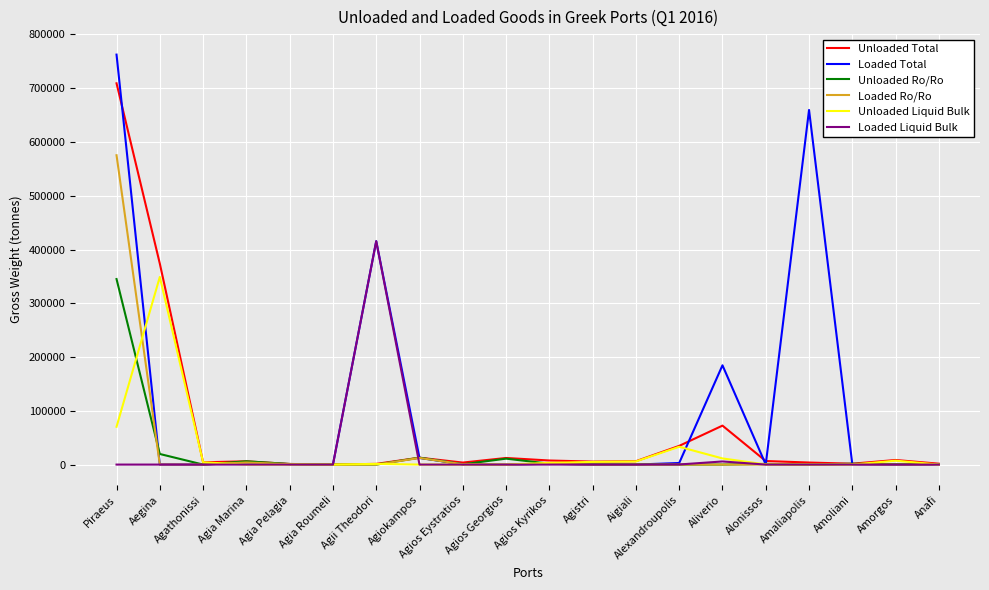

What is the difference between the Loaded Total values at Aliverio and Agios Kyrikos?

183060